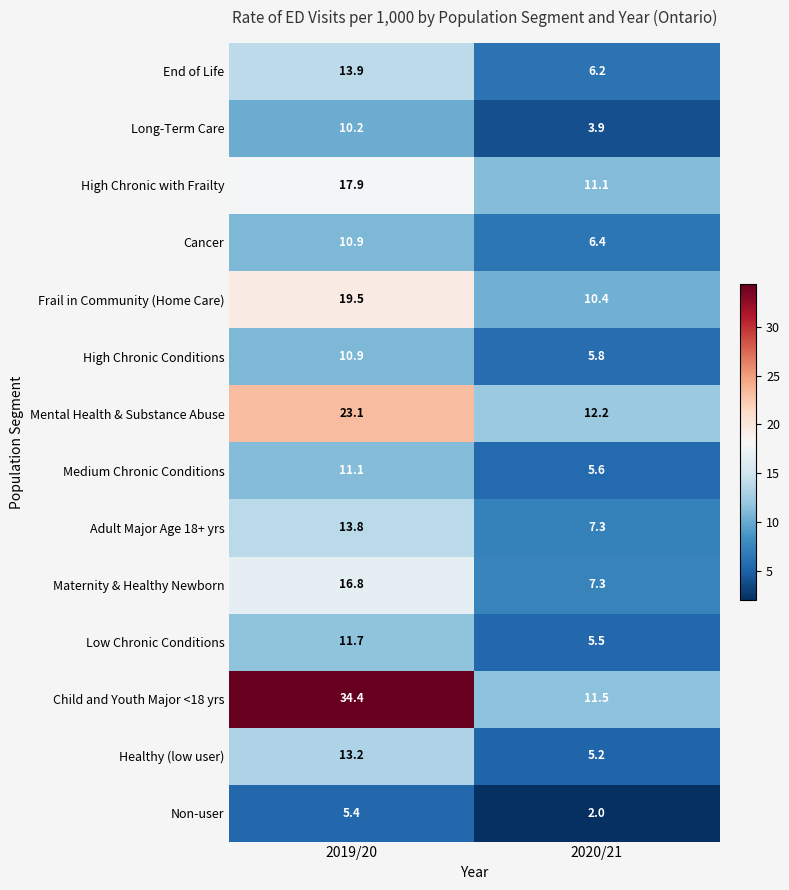

True or false: Maternity & Healthy Newborn has a value of 2.4 at 2020/21.

False